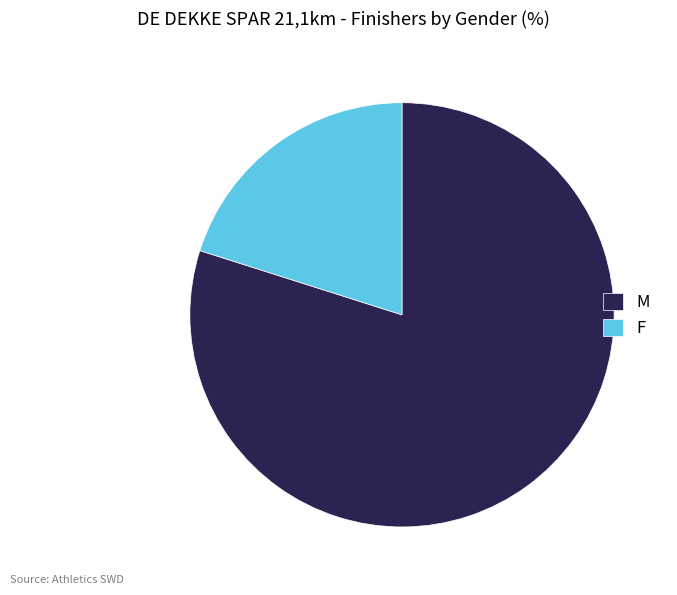

Which category has the smallest portion of the pie?

F